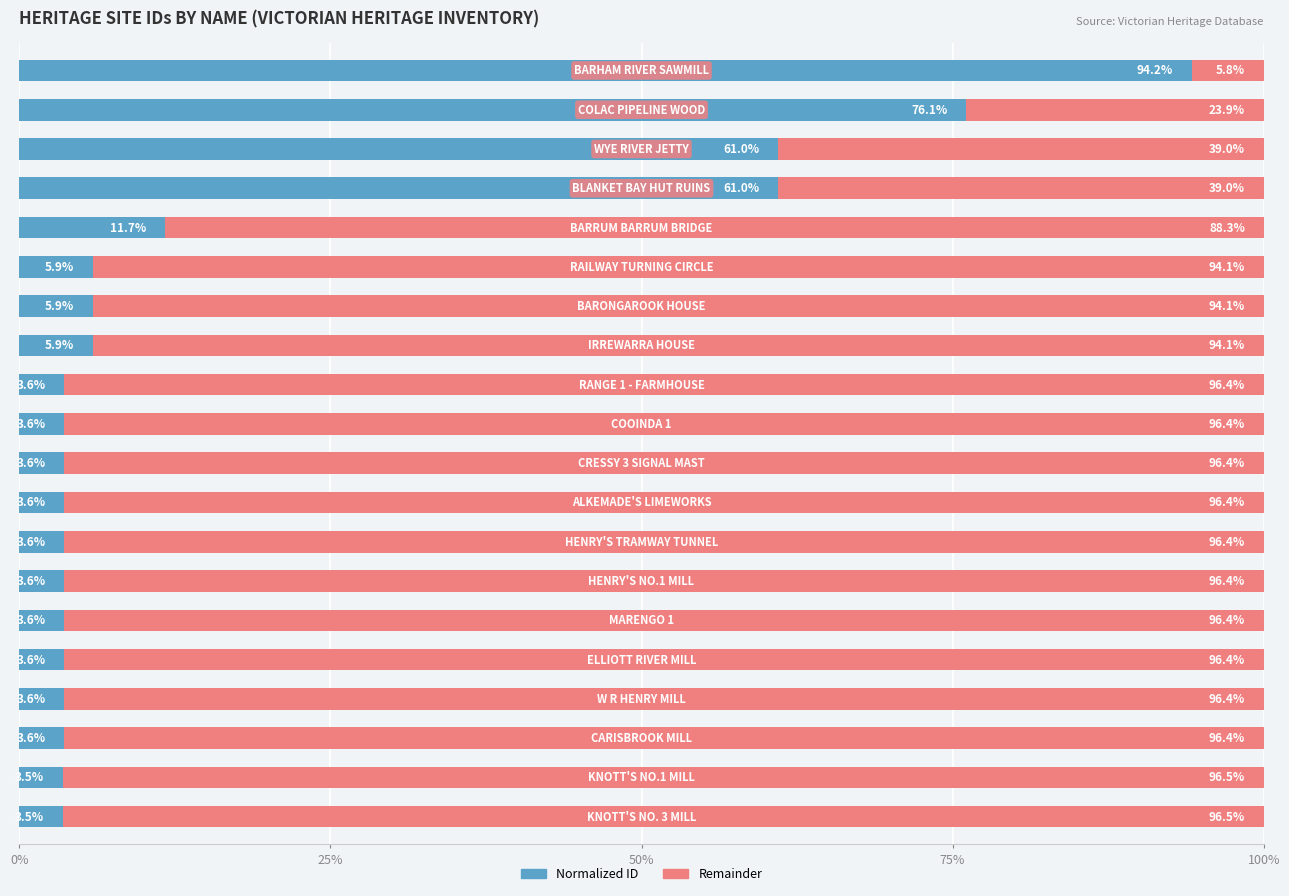

What is the minimum value for Normalized ID?

3.5